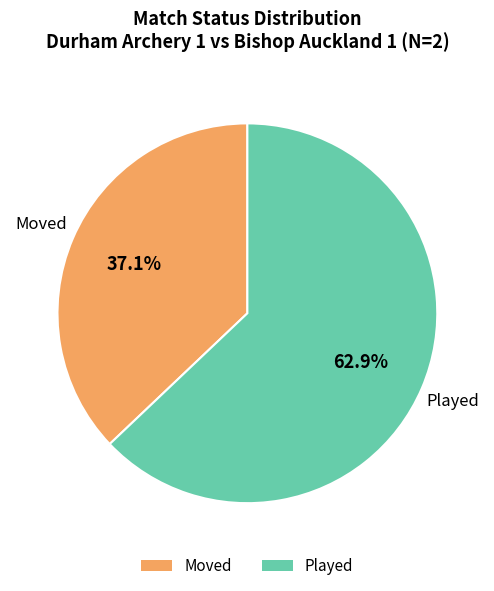

Count the number of slices in the pie.

2